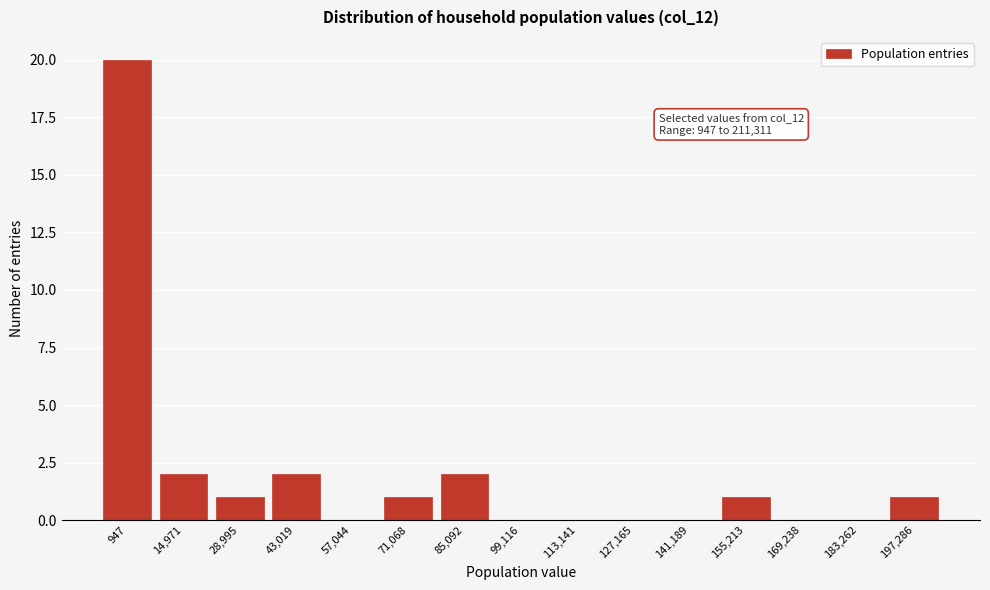

Reading right to left, extract all data points from this chart.

197,286=1	183,262=0	169,238=0	155,213=1	141,189=0	127,165=0	113,141=0	99,116=0	85,092=2	71,068=1	57,044=0	43,019=2	28,995=1	14,971=2	947=20